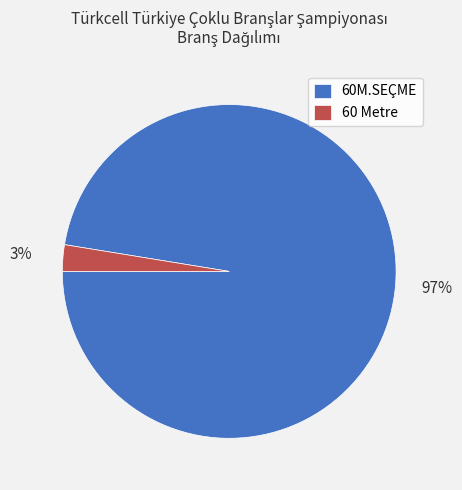

What is the smallest slice in the pie chart?

60 Metre